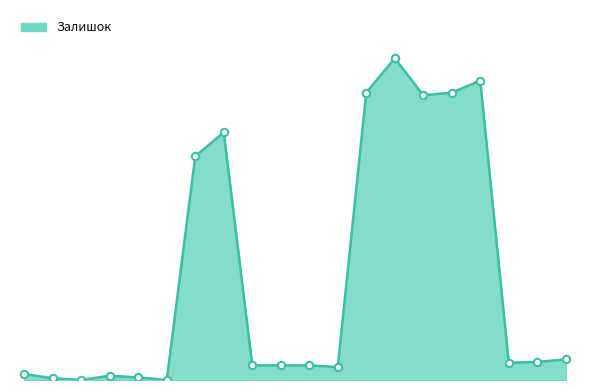

Is this an area chart (filled region under the line)?

Yes